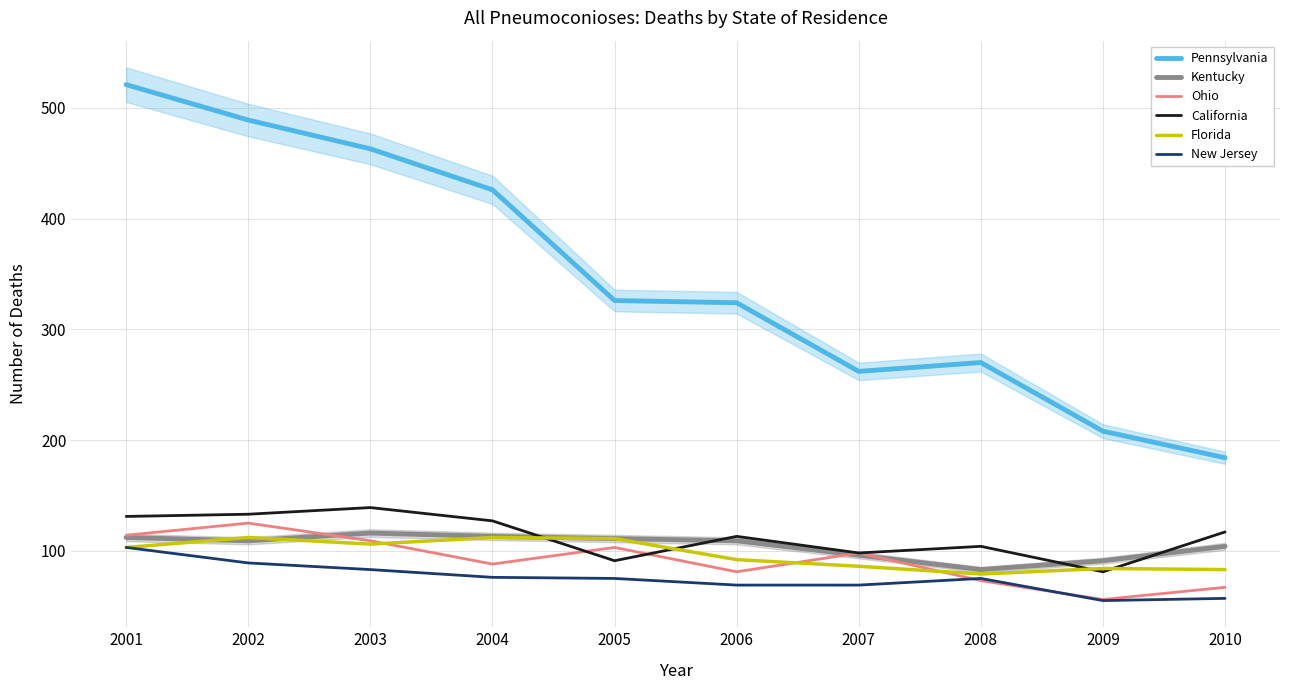

Which series has the widest spread of values?

Pennsylvania